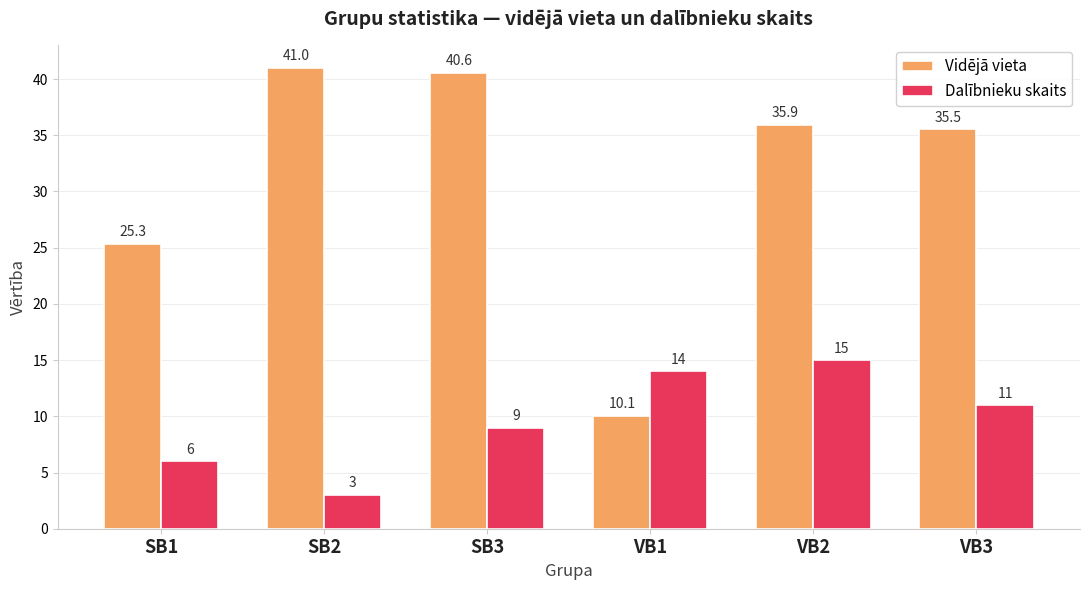

What is the label of the 6th bar from the left?

VB3